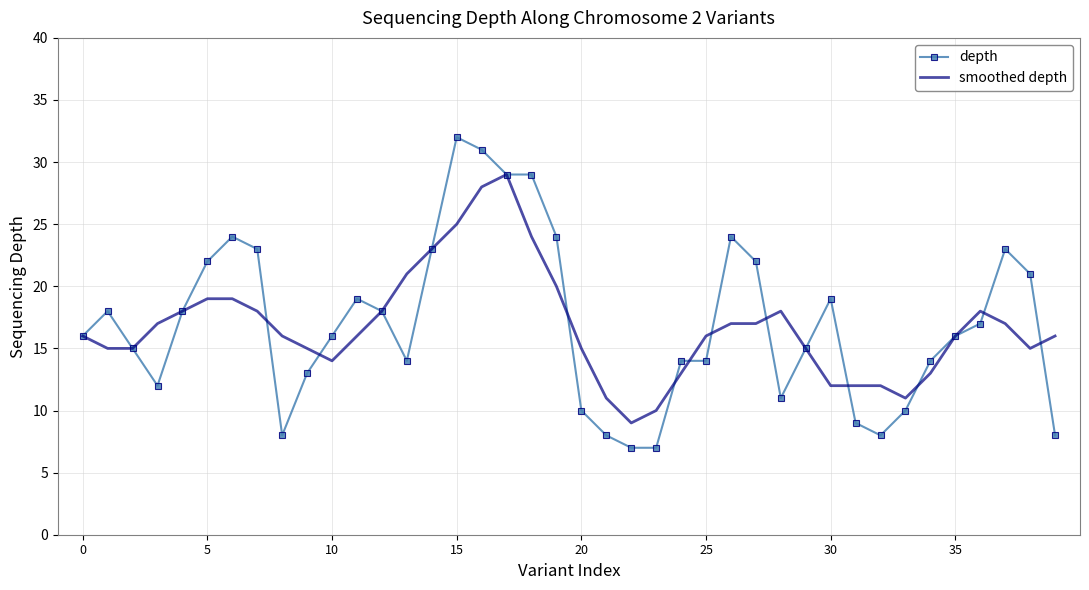

True or false: smoothed depth has more than 0 interior local peaks.

True